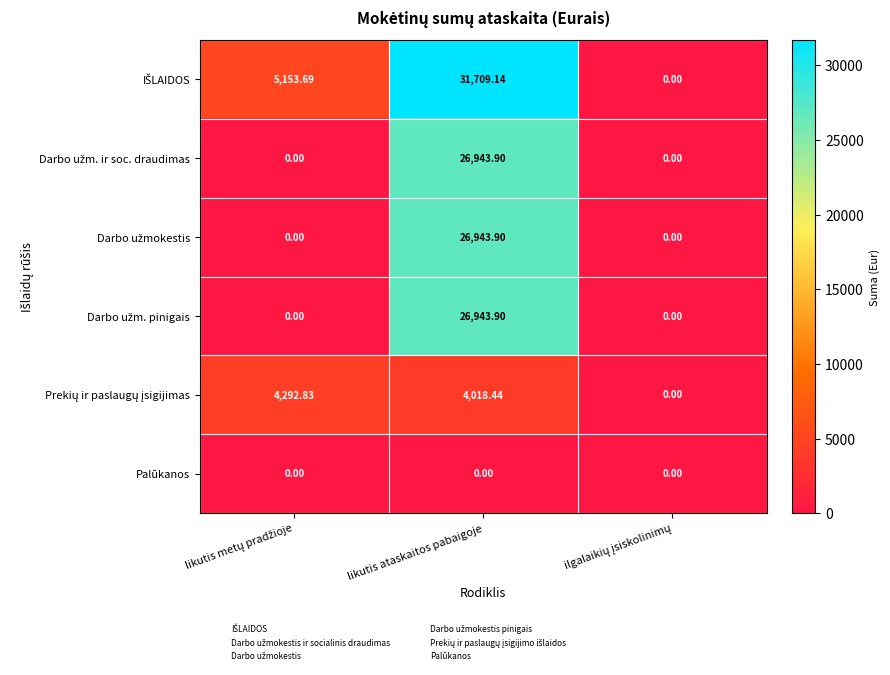

At which category is the sum across all series the highest?

likutis ataskaitos pabaigoje